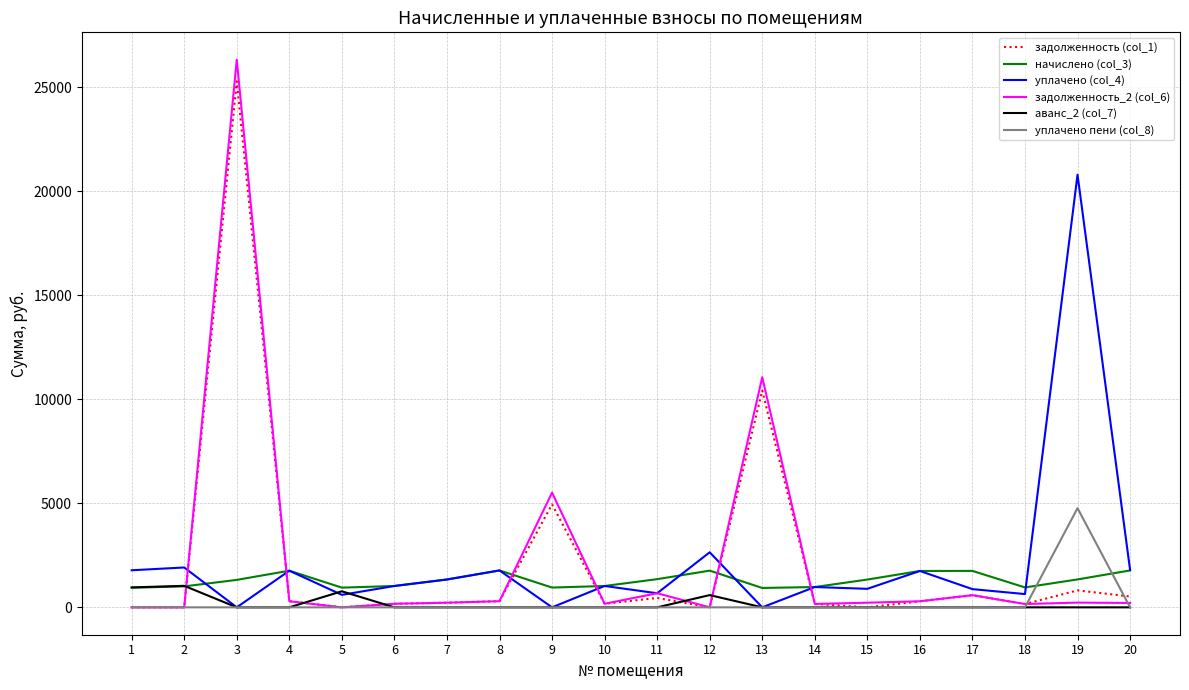

What are all the series names shown in the legend?

задолженность (col_1), начислено (col_3), уплачено (col_4), задолженность_2 (col_6), аванс_2 (col_7), уплачено пени (col_8)